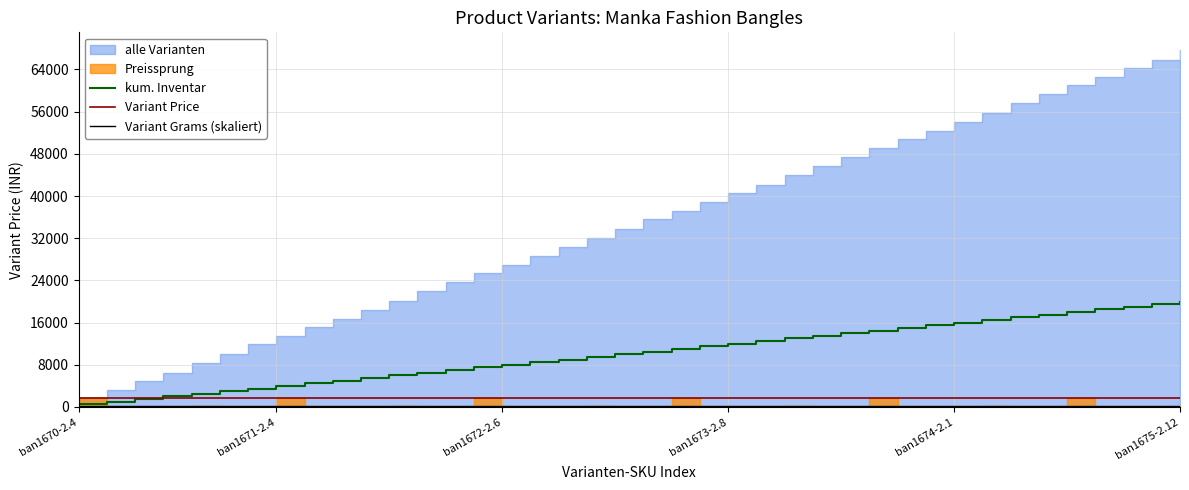

The value of Variant Price at ban1675-2.12 is 1792. True or false?

True